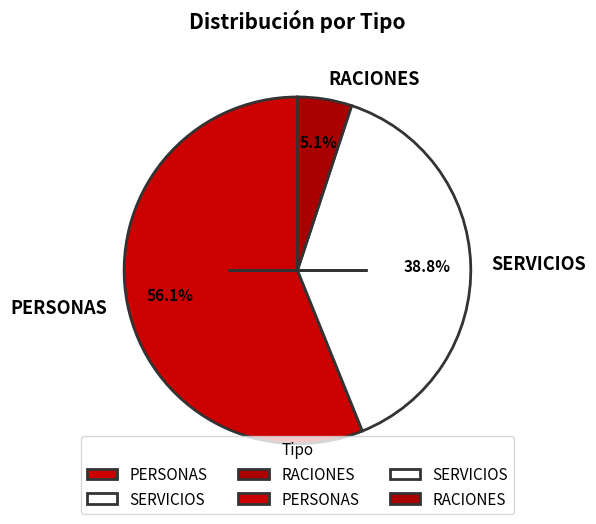

To the nearest percent, what is the average slice percentage?

33%